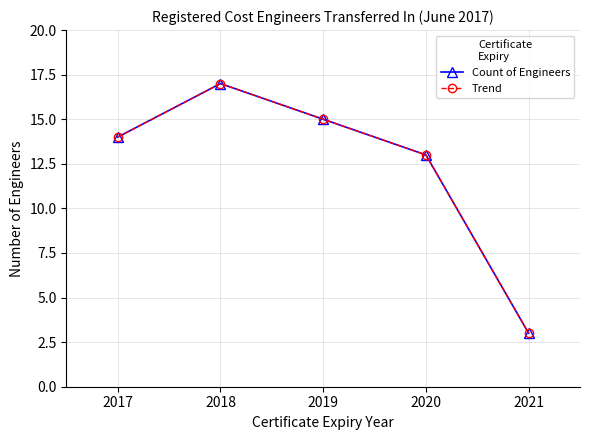

What is the value of the Count of Engineers point at the 5th from the left?

3